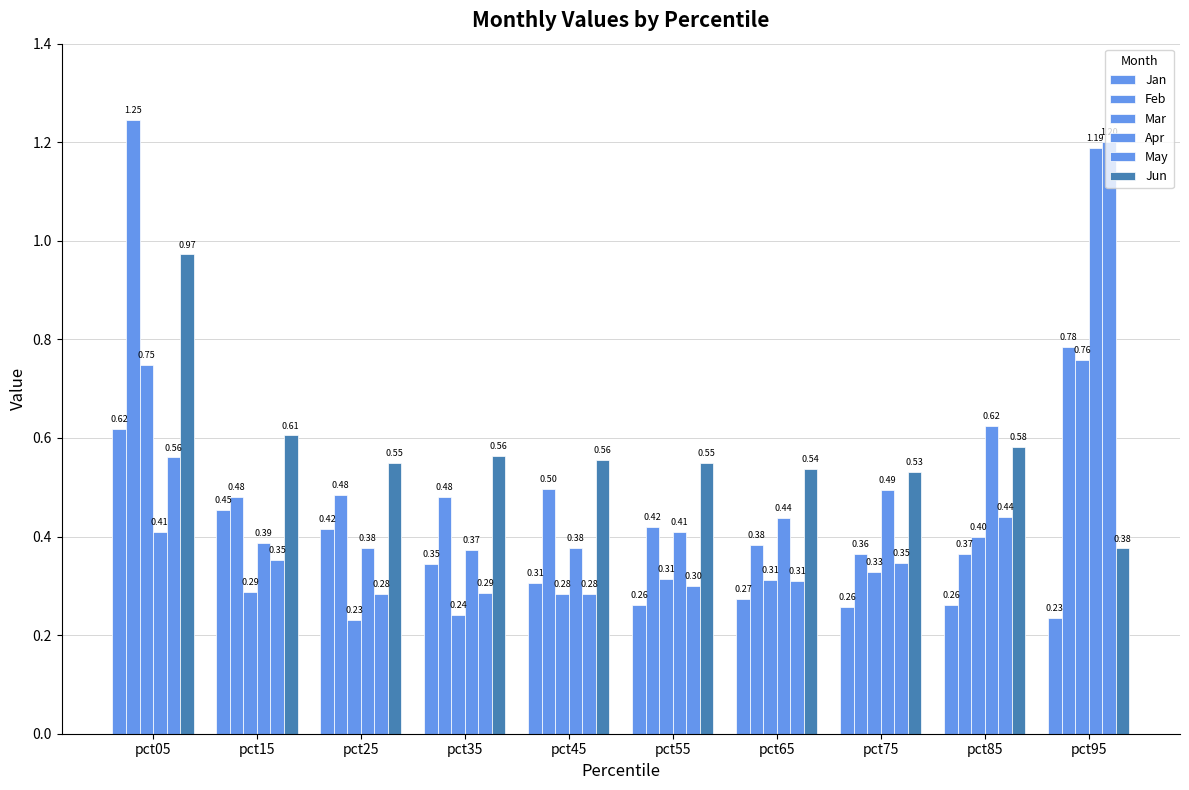

The Mar series shows 0.1 at pct15. True or false?

False